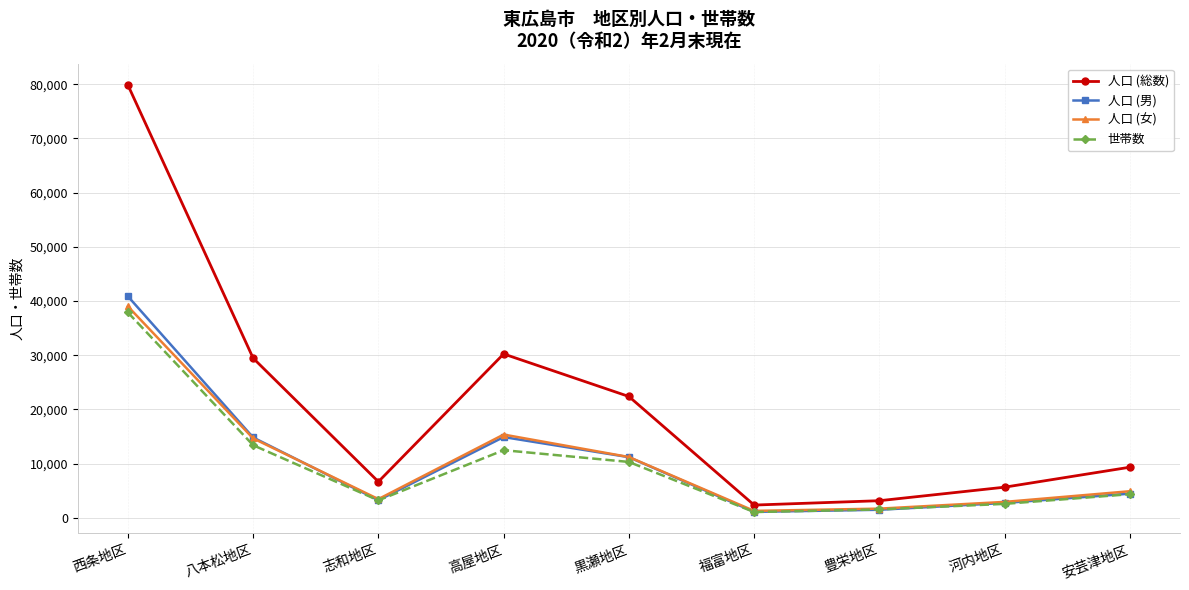

What is the maximum value for 人口 (総数)?

79871